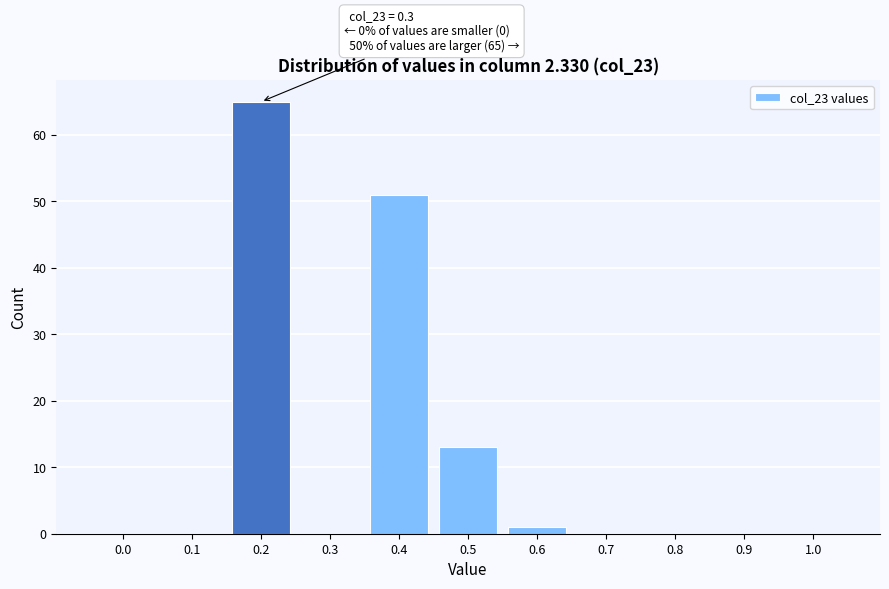

Reading left to right, list all the values displayed in this chart.

0.0=0	0.1=0	0.2=65	0.3=0	0.4=51	0.5=13	0.6=1	0.7=0	0.8=0	0.9=0	1.0=0